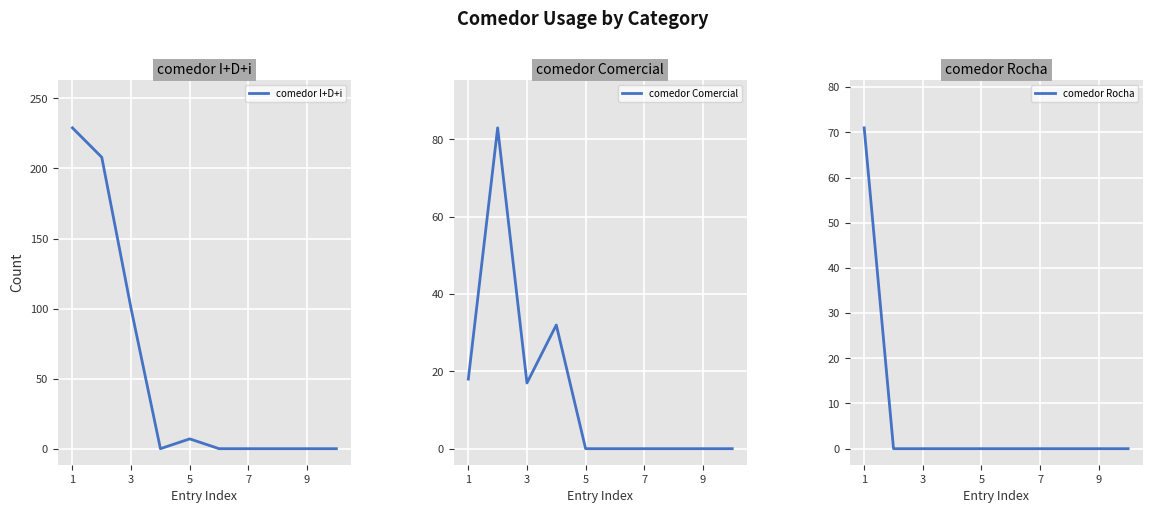

Which series has the largest range (max minus min)?

comedor I+D+i